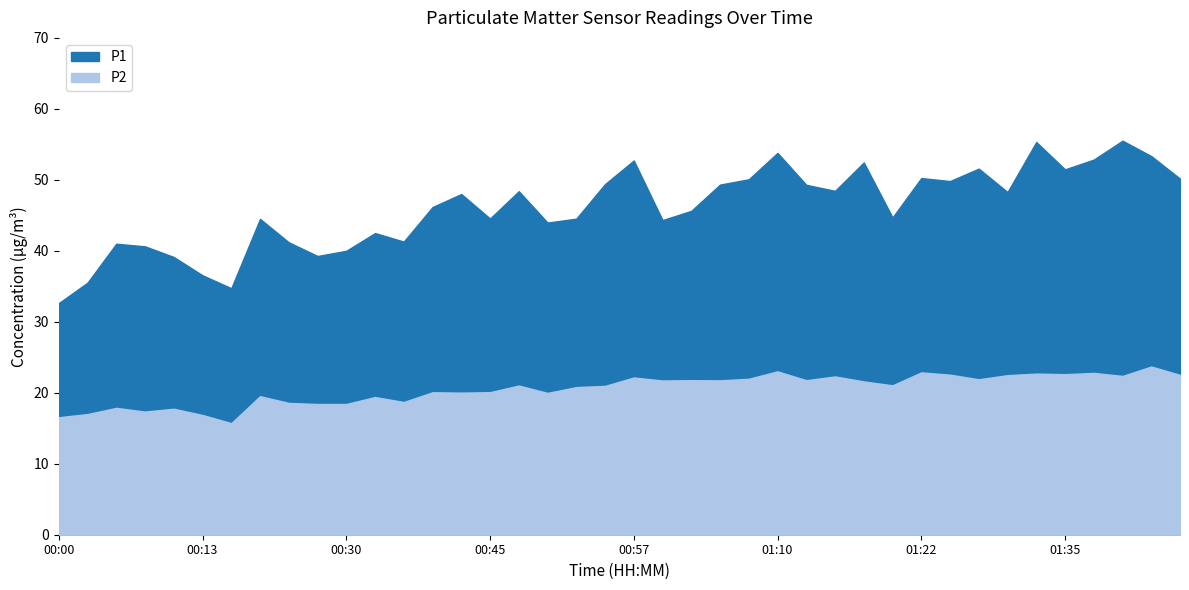

Reading right to left, what are all the values shown in this chart?

P1: 01:45=50.2	01:42=53.4	01:40=55.5	01:37=52.9	01:35=51.5	01:32=55.3	01:30=48.3	01:27=51.6	01:25=49.8	01:22=50.2	01:20=44.7	01:17=52.5	01:15=48.5	01:12=49.3	01:10=53.8	01:07=50.1	01:05=49.3	01:02=45.6	01:00=44.3	00:57=52.7	00:55=49.4	00:52=44.5	00:50=44.0	00:47=48.4	00:45=44.5	00:43=48.0	00:38=46.2	00:35=41.3	00:33=42.5	00:30=40.0	00:25=39.3	00:20=41.2	00:18=44.5	00:15=34.7	00:13=36.5	00:10=39.1	00:08=40.6	00:05=41.0	00:03=35.5	00:00=32.6
P2: 01:45=22.5	01:42=23.7	01:40=22.4	01:37=22.8	01:35=22.6	01:32=22.7	01:30=22.5	01:27=21.9	01:25=22.6	01:22=22.9	01:20=21.1	01:17=21.6	01:15=22.3	01:12=21.8	01:10=23.0	01:07=22.0	01:05=21.8	01:02=21.8	01:00=21.7	00:57=22.1	00:55=21.0	00:52=20.8	00:50=20.0	00:47=21.0	00:45=20.1	00:43=20.0	00:38=20.1	00:35=18.7	00:33=19.4	00:30=18.4	00:25=18.4	00:20=18.6	00:18=19.5	00:15=15.7	00:13=16.9	00:10=17.8	00:08=17.4	00:05=17.9	00:03=17.0	00:00=16.6